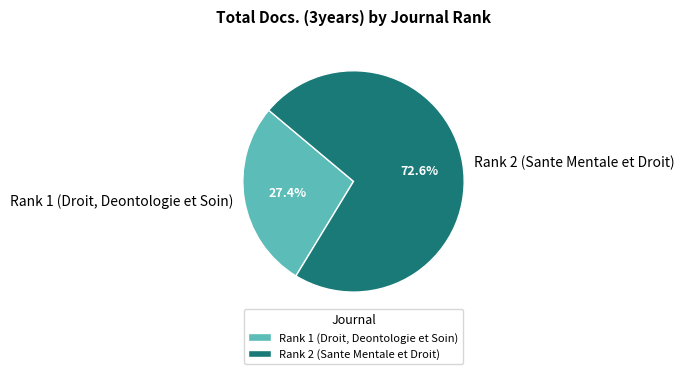

How much of the chart is everything except Rank 1 (Droit, Deontologie et Soin)?

72.6%